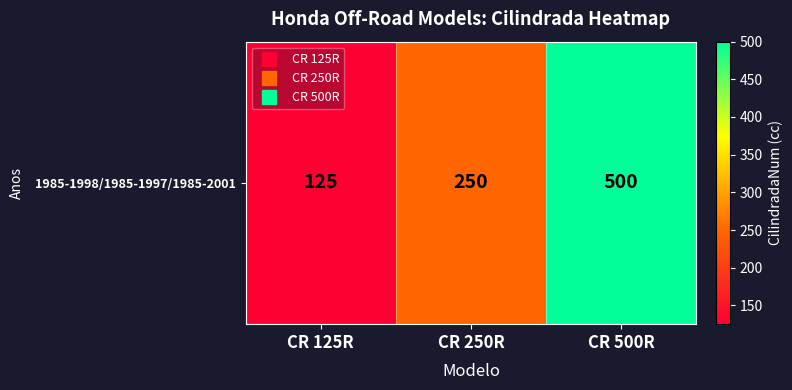

Reading right to left, what are all the values shown in this chart?

500	250	125